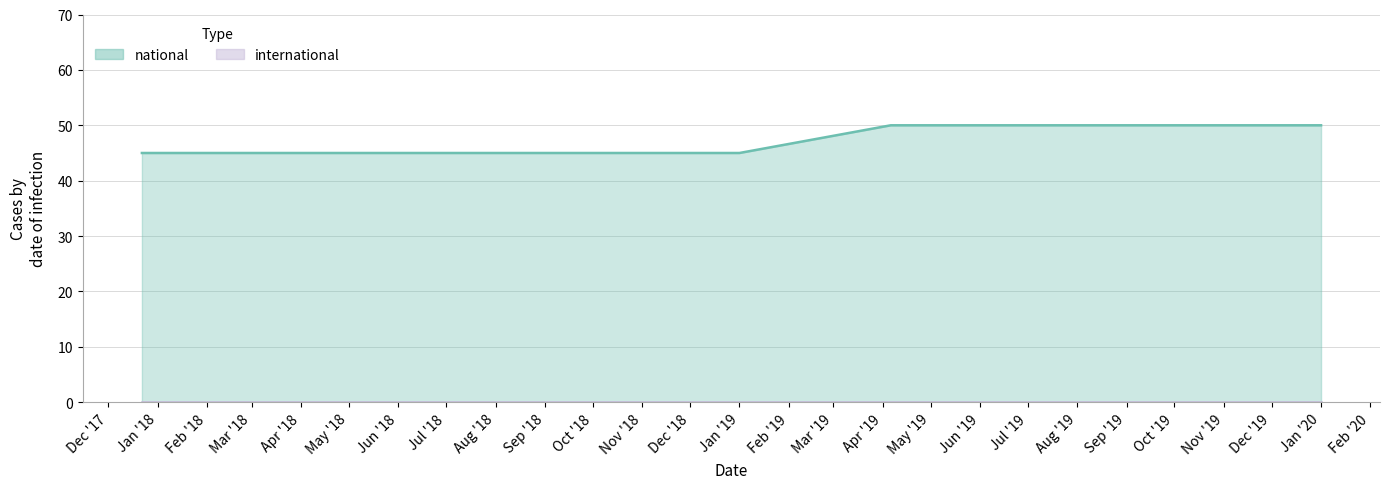

What is the sum of all values?

425